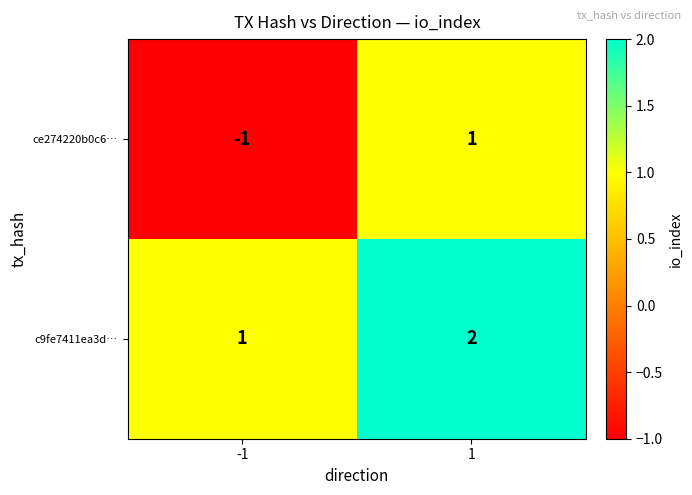

Reading left to right, list all the values displayed in this chart.

ce274220b0c6…: -1	1
c9fe7411ea3d…: 1	2